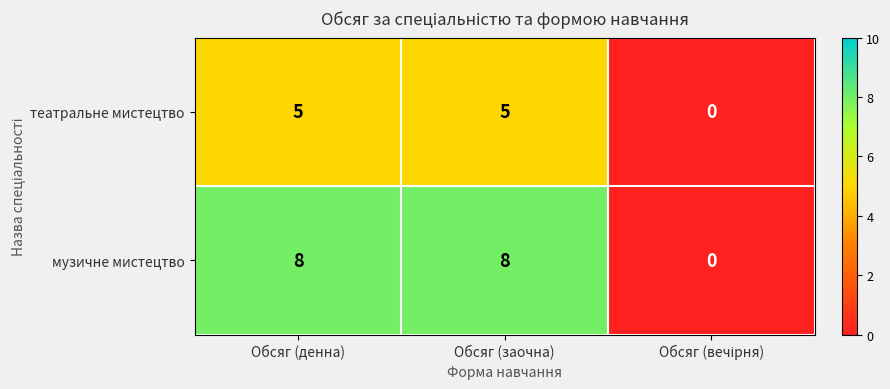

Which series has the largest total across all categories?

музичне мистецтво